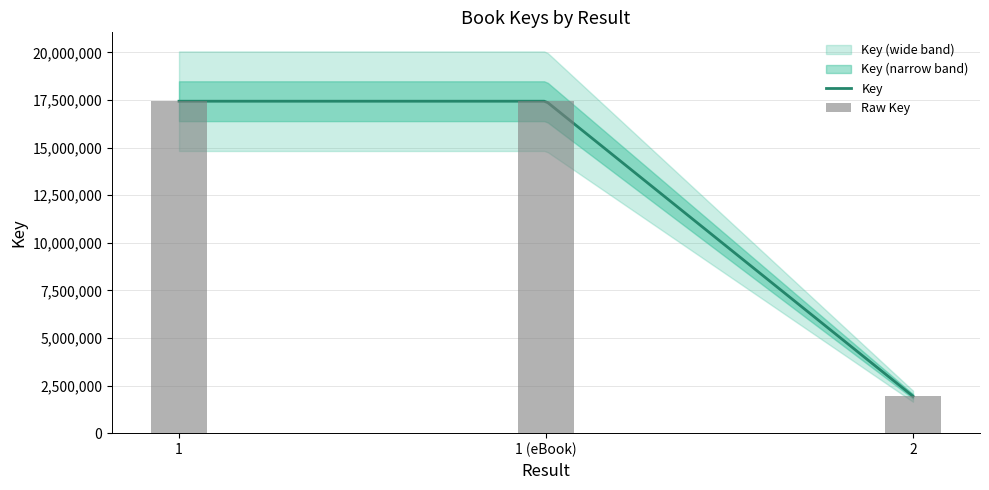

How many bars are there in total?

3